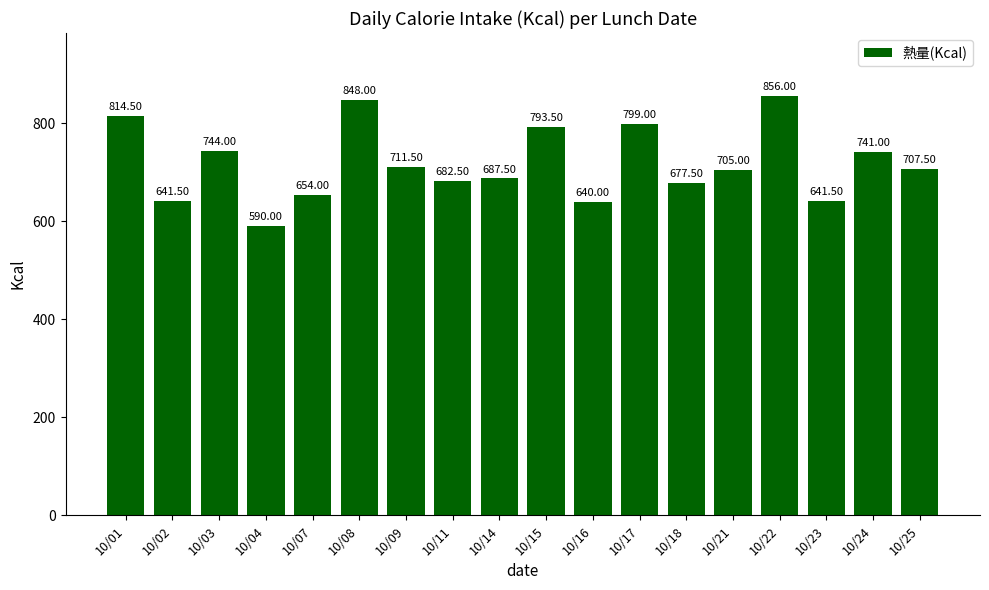

The value at 10/16 is 432.2. True or false?

False